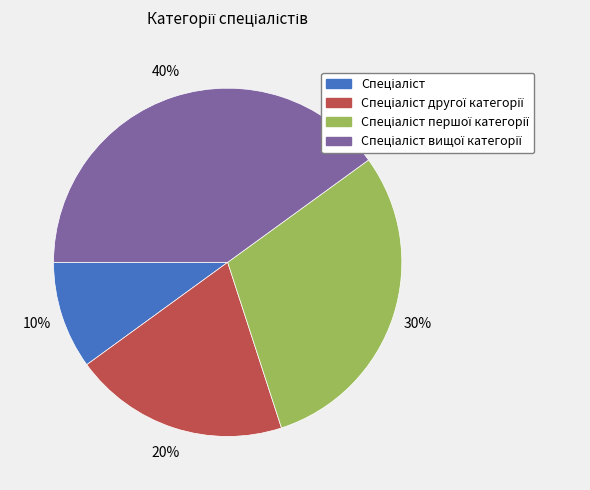

To the nearest percent, what is the difference between the largest and smallest slice percentages?

30%